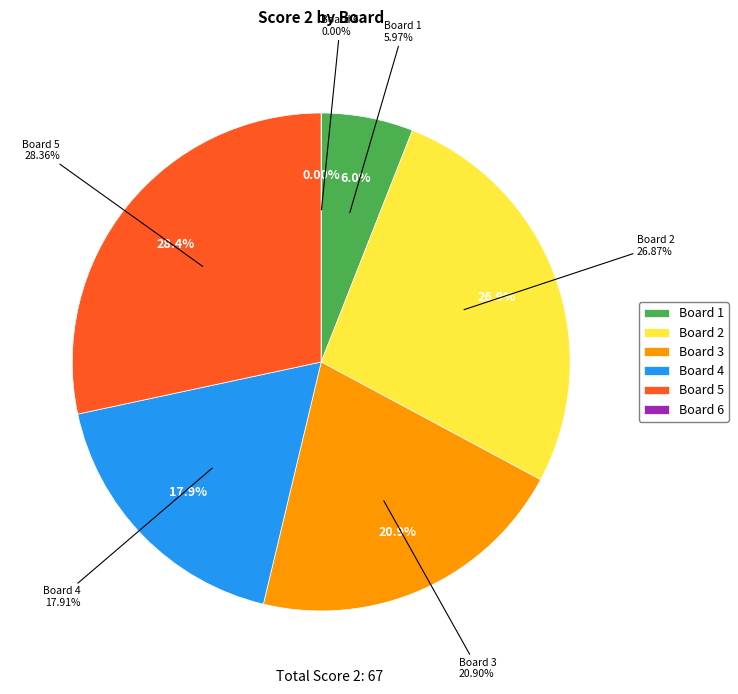

How many slices are in this pie chart?

6